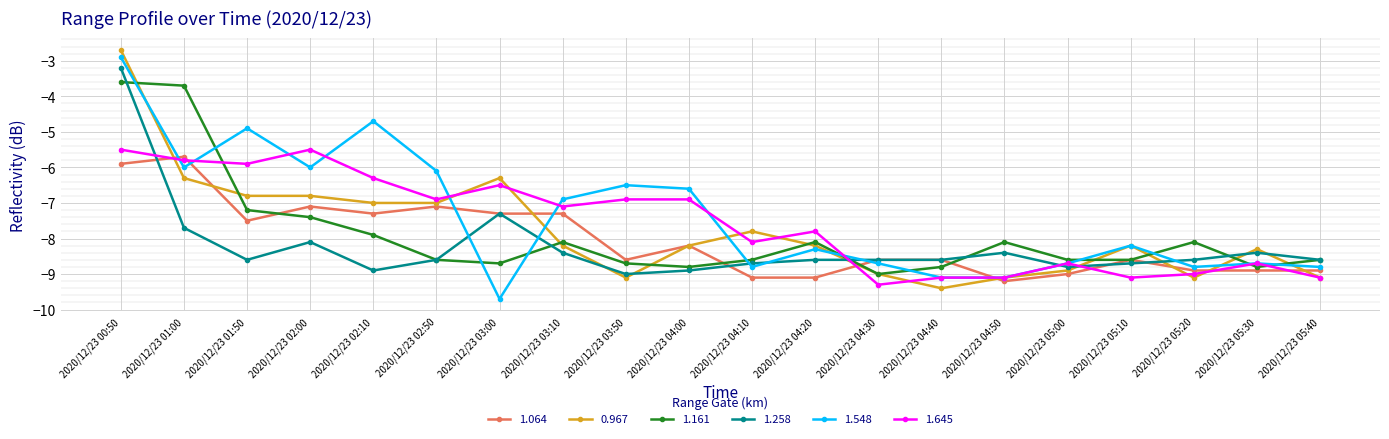

At which label does 1.645 reach its minimum?

2020/12/23 04:30